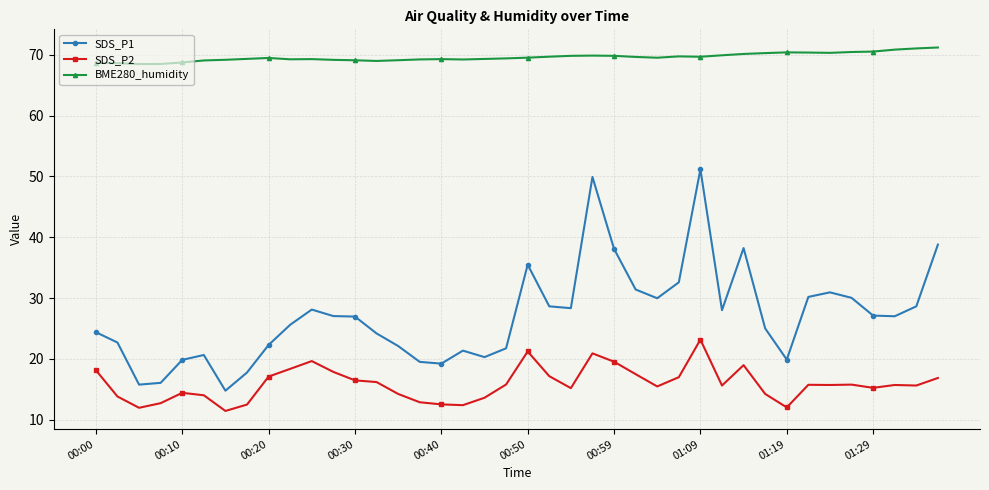

How many lines are shown in the chart?

3